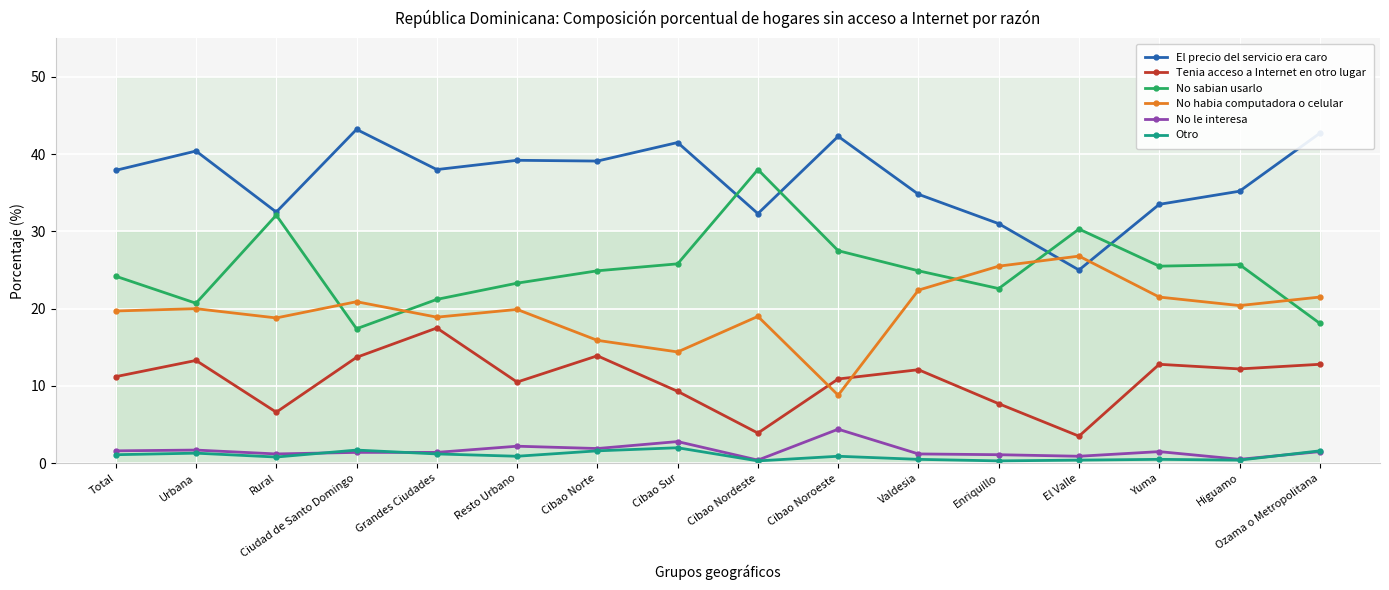

In No habia computadora o celular, how many points are higher than both neighbors (excluding endpoints)?

5